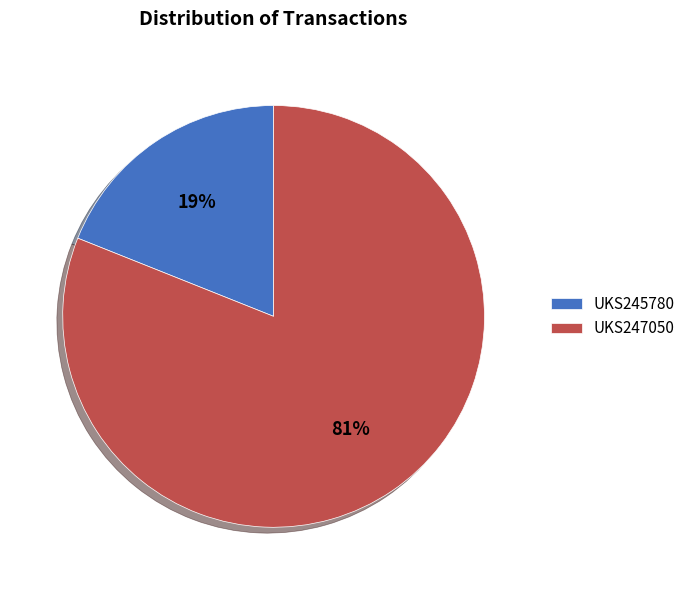

What is the ratio of the value at UKS247050 to the value at UKS245780?

4.3